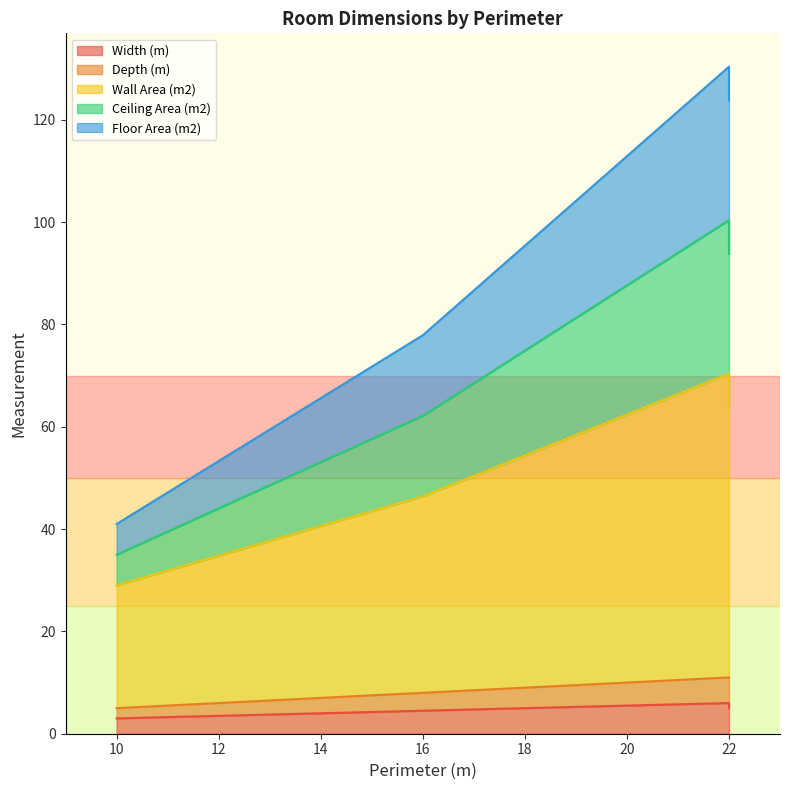

What is the value of the Width (m) point at the 1st from the left?

3.0